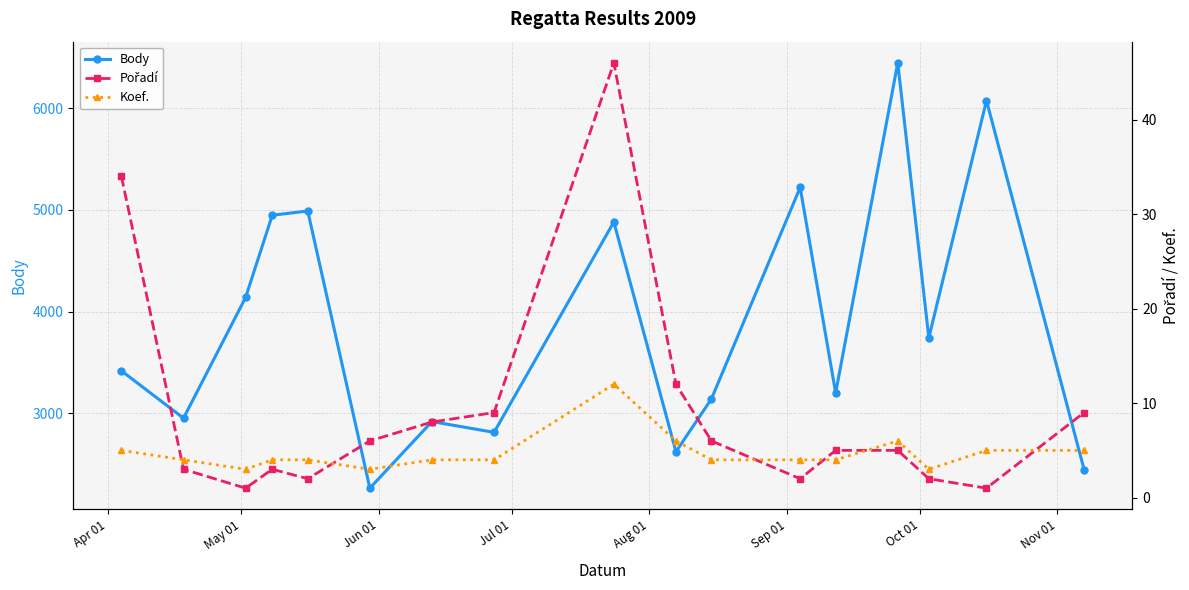

True or false: Body has more than 1 points higher than both neighbors.

True